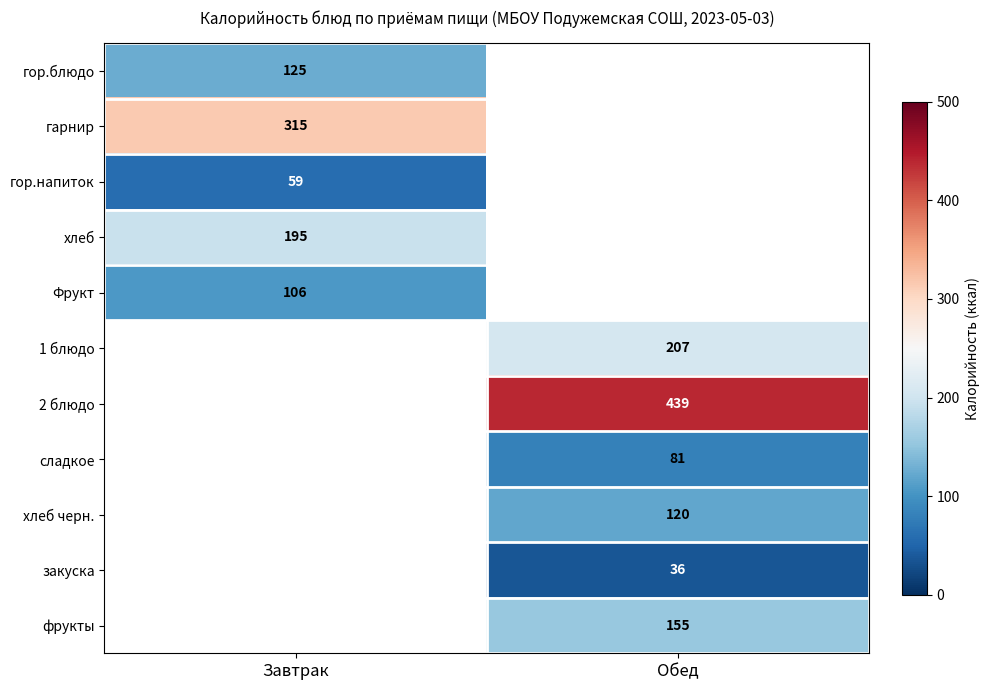

What is the smallest value displayed?

36.0